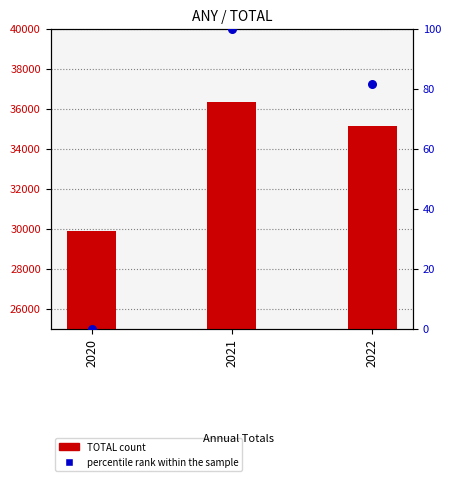

At which category is the sum across all series the highest?

2021